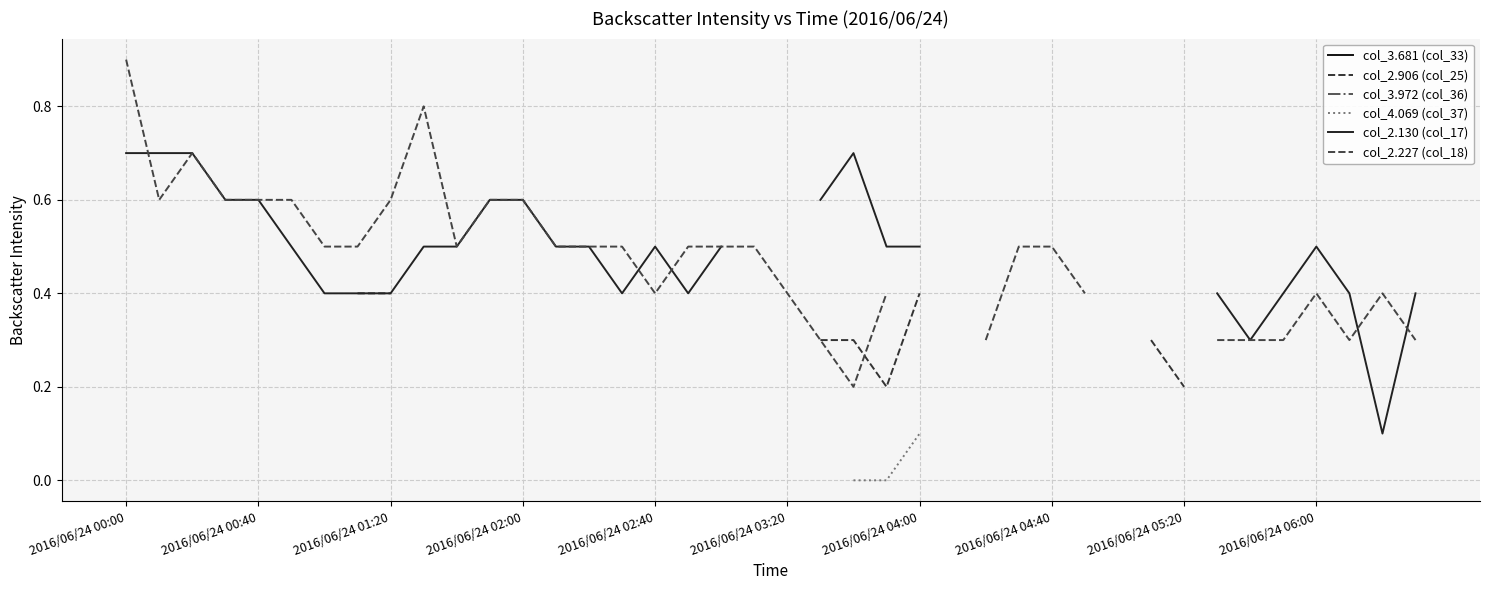

Rank the categories by col_2.130 (col_17) value from highest to lowest.

2016/06/24 00:00, 2016/06/24 00:40, 2016/06/24 01:20, 2016/06/24 02:00, 2016/06/24 02:40, 11, 12, 16, 18, 19, 20, 22, 21, 2016/06/24 03:20, 2016/06/24 06:00, 10, 13, 14, 23, 24, 2016/06/24 04:00, 2016/06/24 04:40, 2016/06/24 05:20, 15, 17, 25, 26, 27, 28, 29, 31, 32, 36, 33, 35, 37, 39, 34, 30, 38